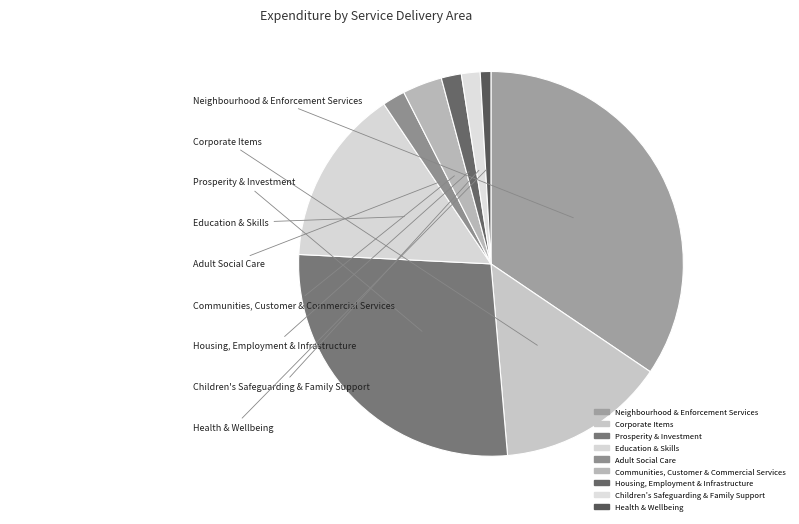

To the nearest percent, what portion does Health & Wellbeing represent?

1%